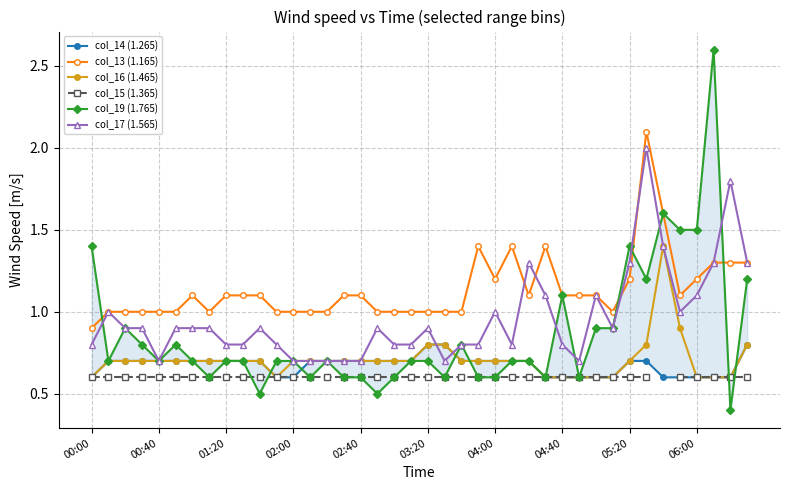

Which has a higher value, 22 or 30?

22